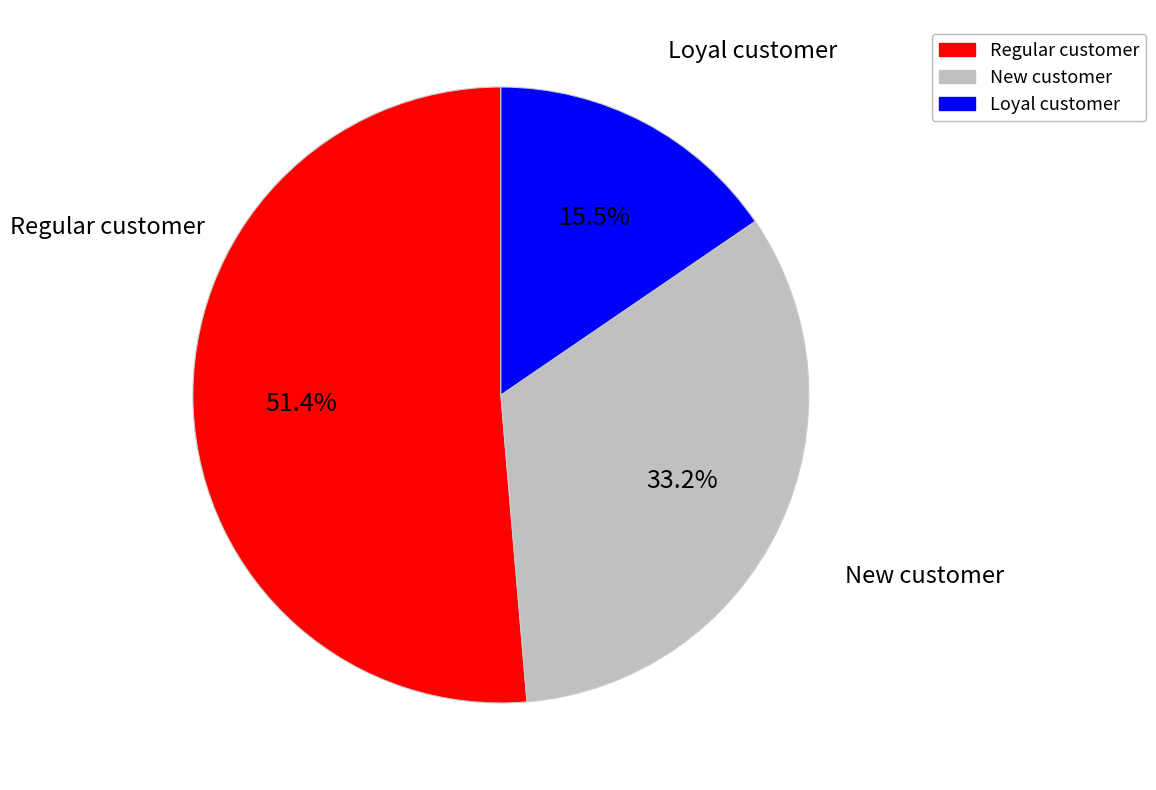

Count the number of slices in the pie.

3